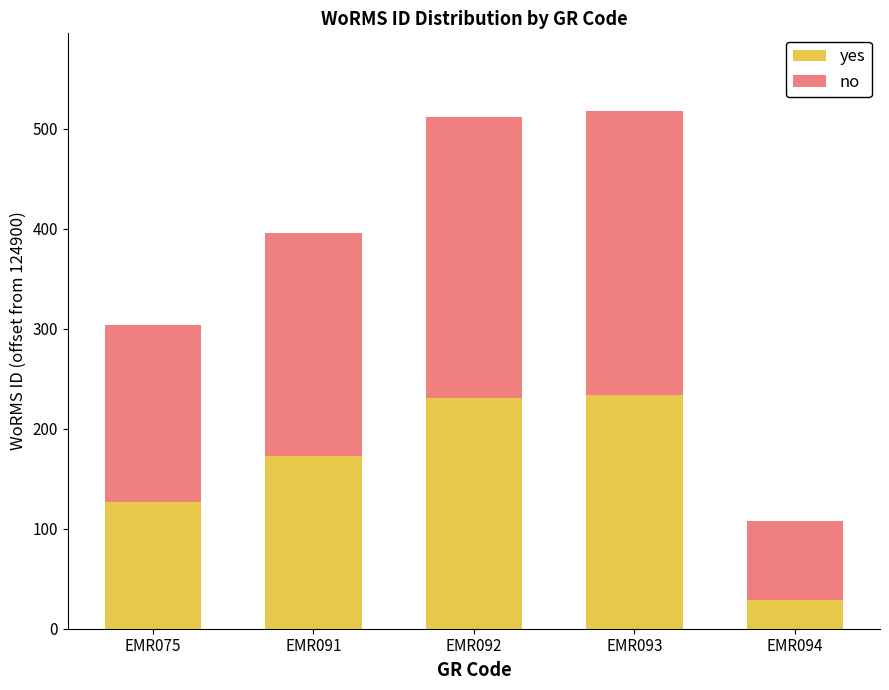

Reading left to right, transcribe the values for yes.

EMR075=127	EMR091=173	EMR092=231	EMR093=234	EMR094=29